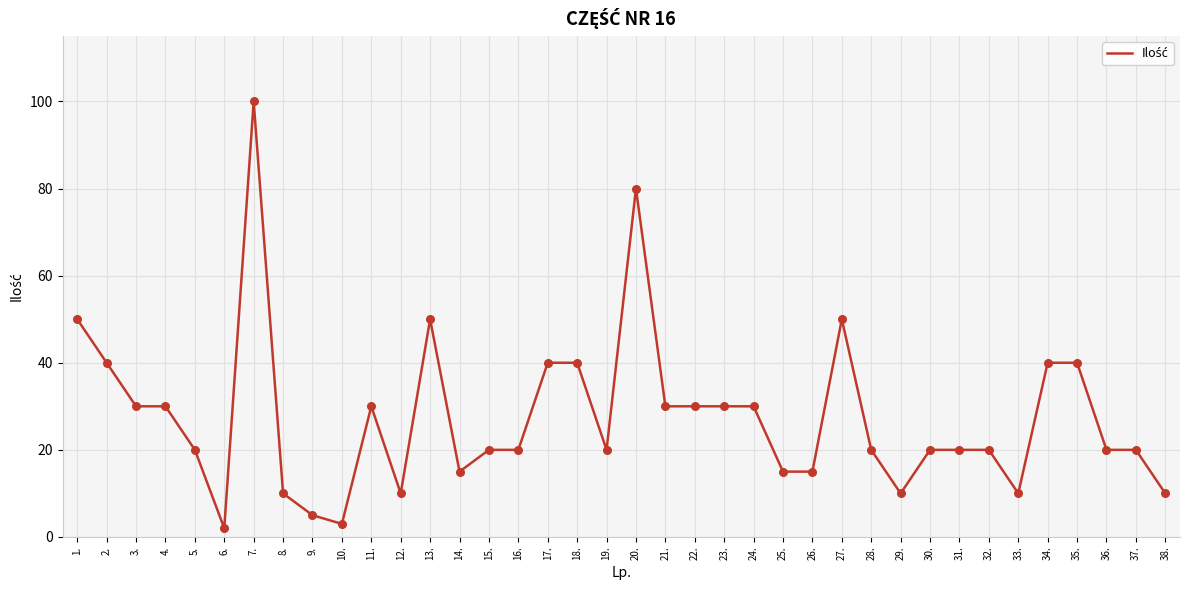

What is the change in value from 23. to 25.?

-15